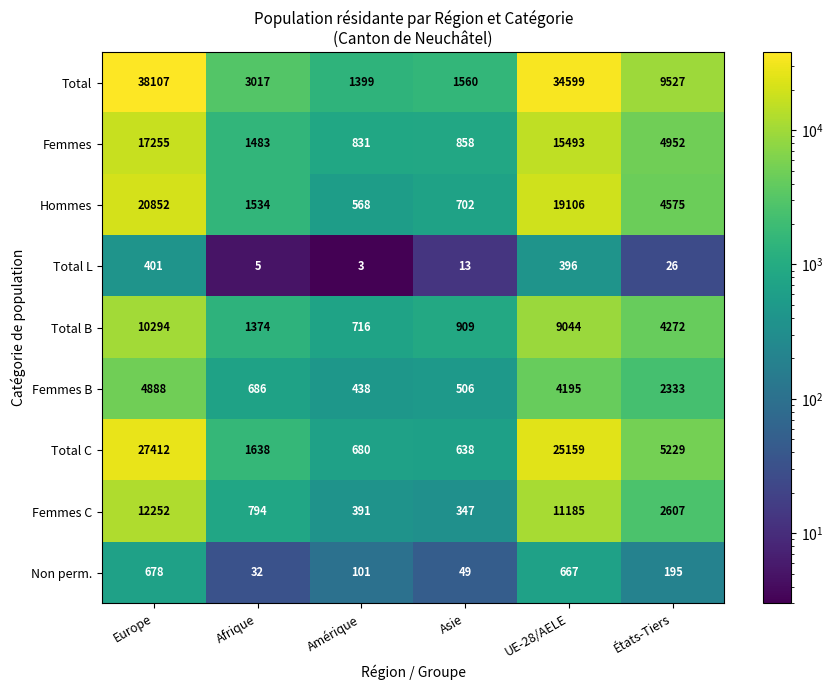

Which series has the largest range (max minus min)?

Total